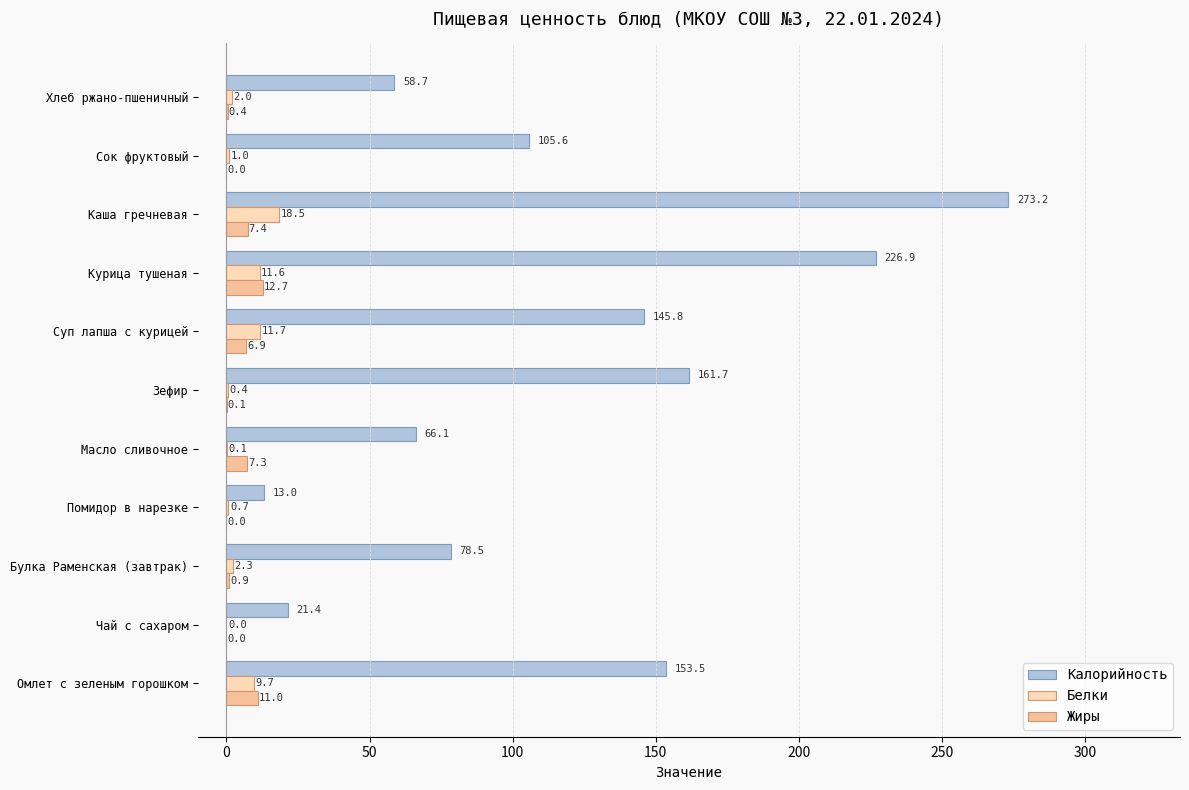

What is the sum of all Жиры values?

46.7